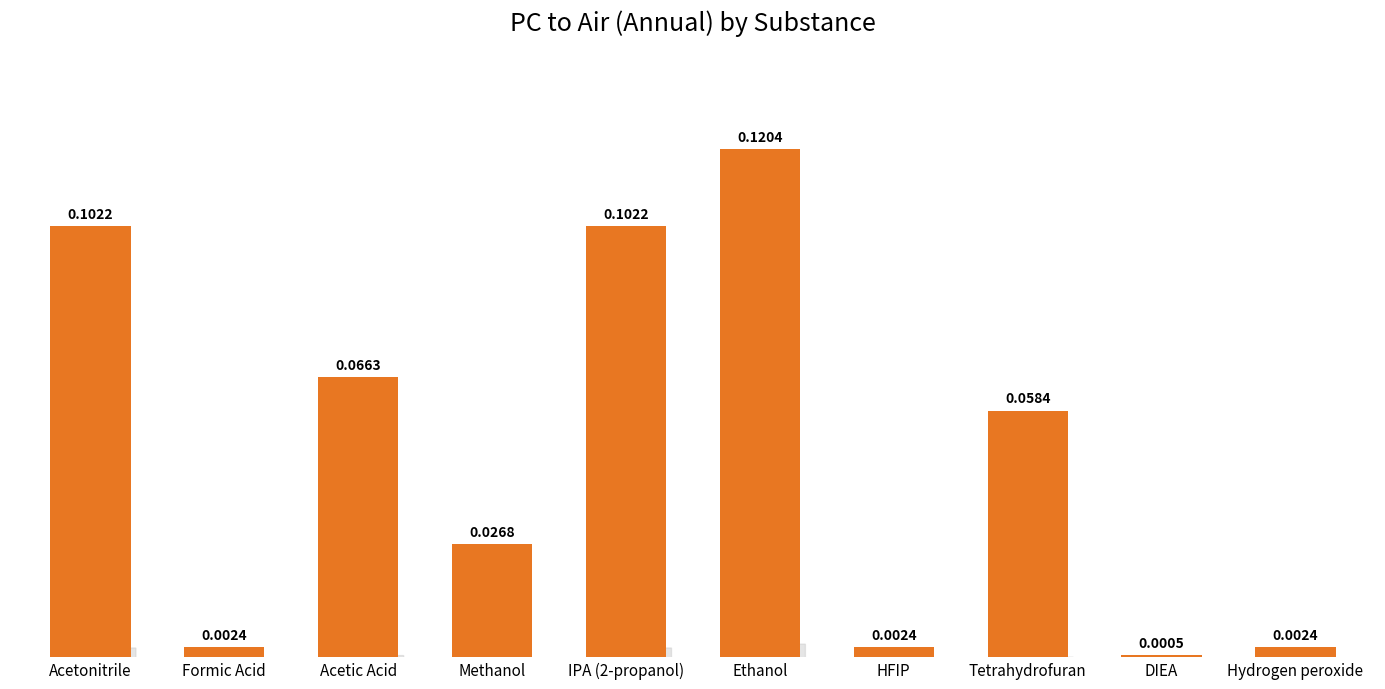

Which category has the highest value across all series?

Ethanol